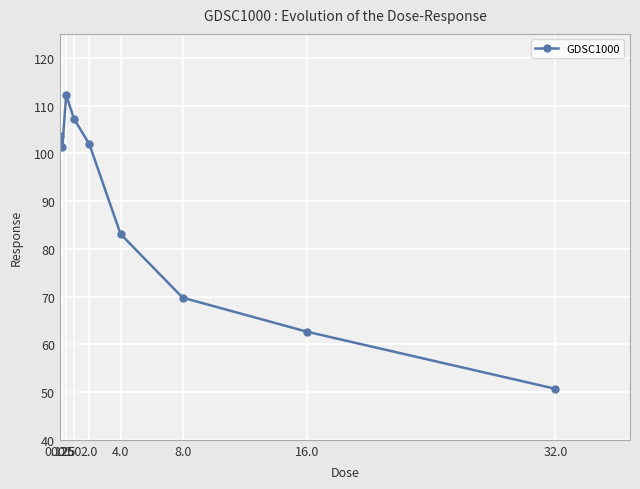

What is the smallest value displayed?

50.7